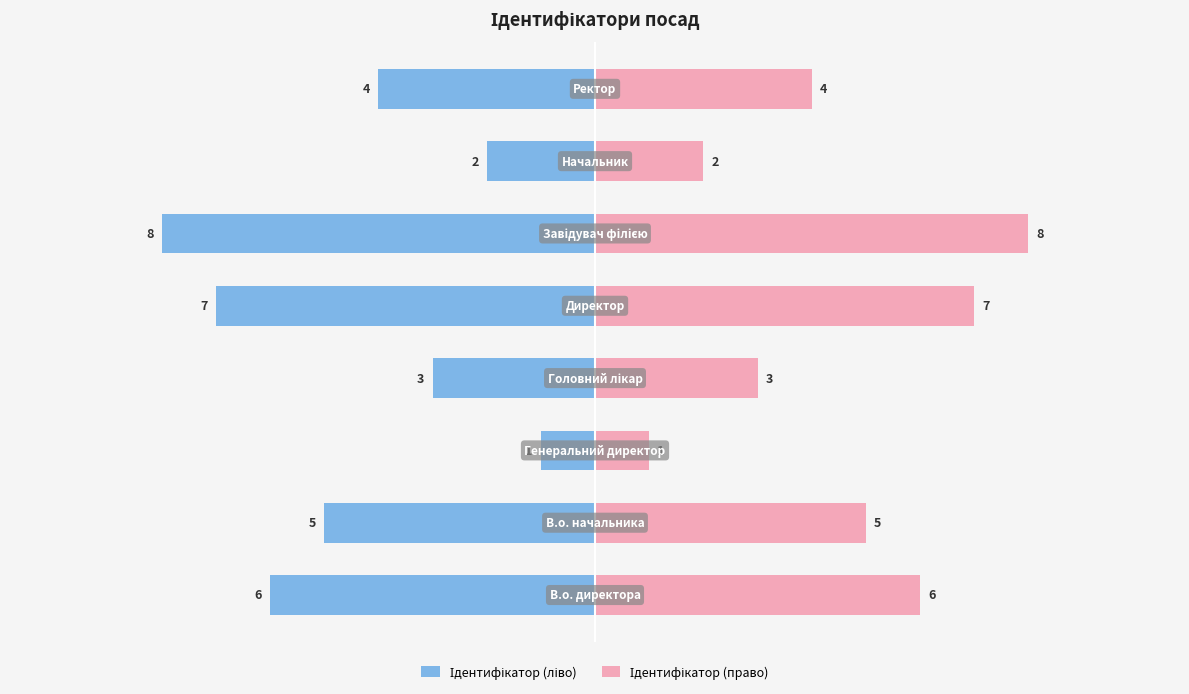

Which series has the largest total across all categories?

Ідентифікатор (право)